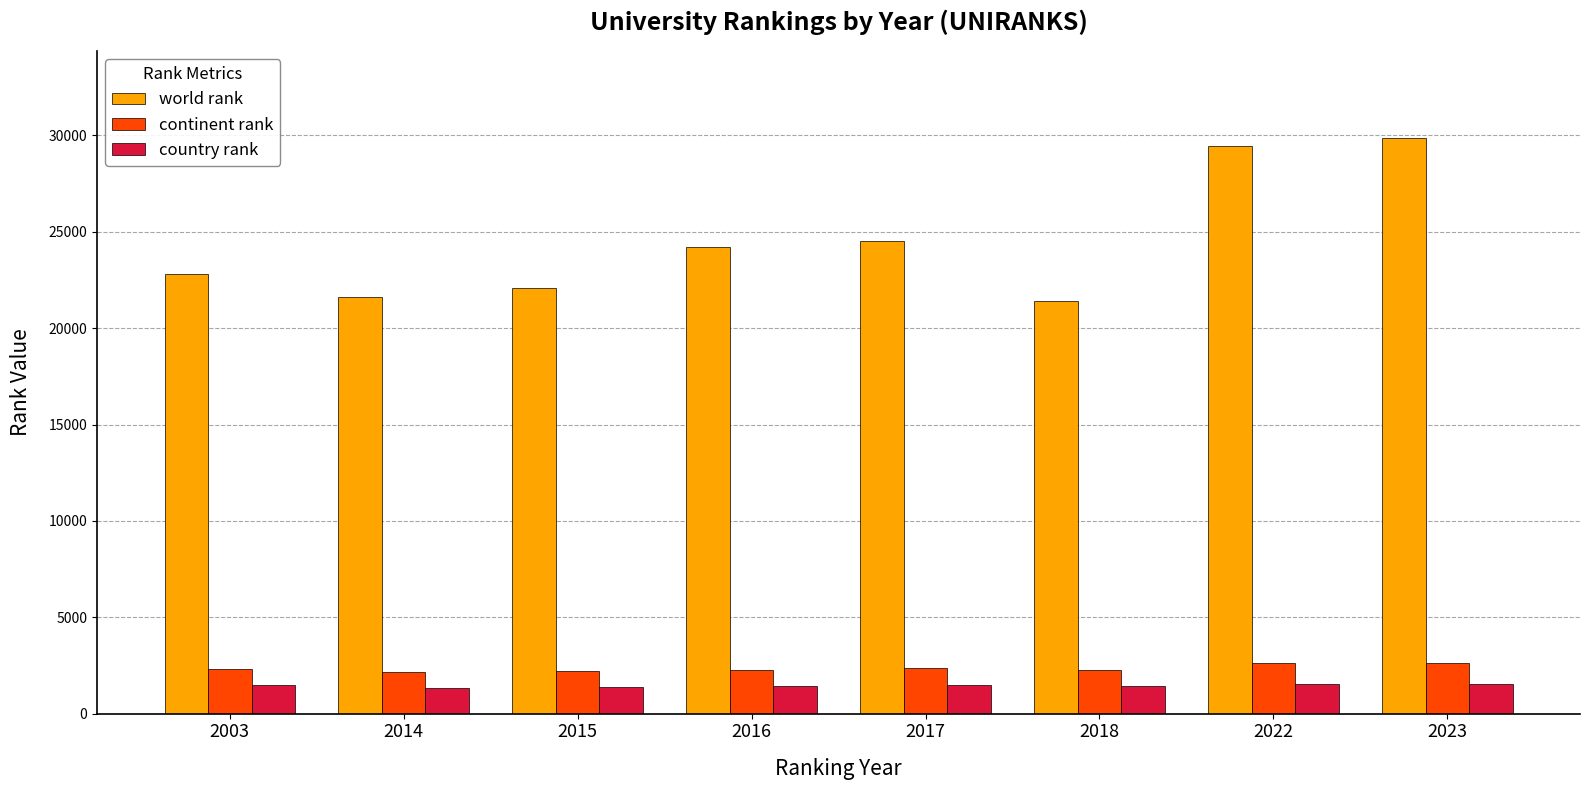

What is the difference between the maximum and minimum values in the continent rank series?

493